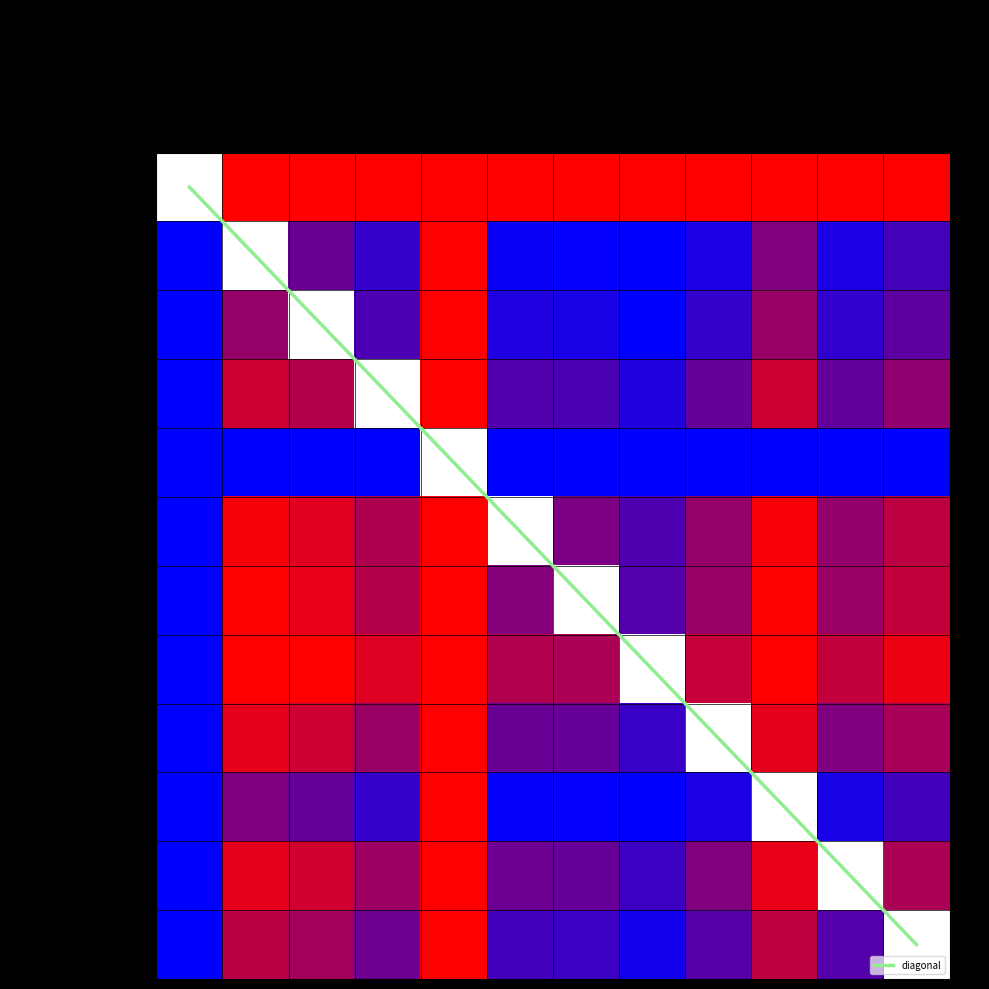

What is the difference between the maximum and minimum values in the кисломолочный напиток series?

0.7